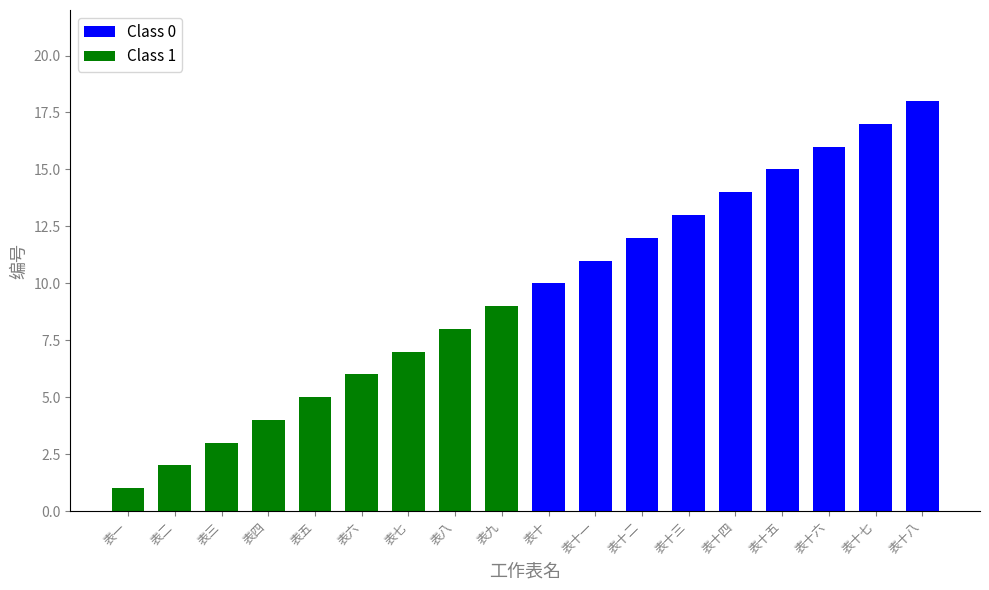

At which label is the value closest to 9?

表九